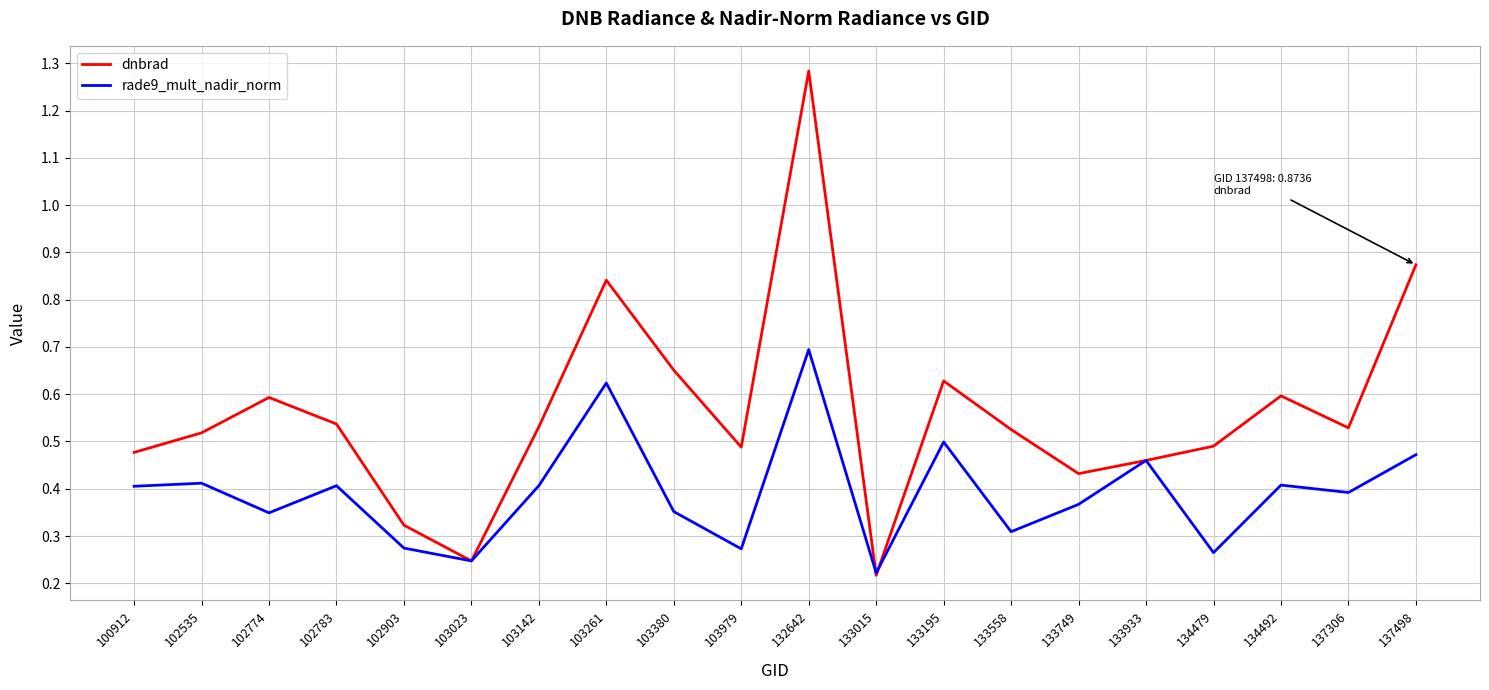

The value of rade9_mult_nadir_norm at 103142 is 0.7. True or false?

False